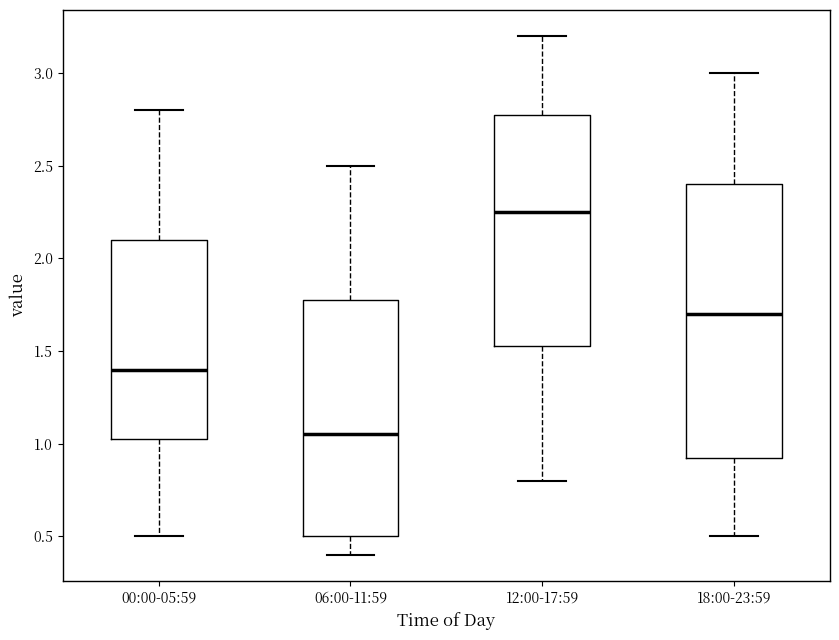

Reading left to right, read every box against the y-axis: the position of its median line, the range the box covers, and the ends of its whiskers. The values are not printed on the chart, so give them approximately, as read against the axis.

00:00-05:59: median 1.40, box 1.05 to 2.10, whiskers 0.50 to 2.80
06:00-11:59: median 1.05, box 0.50 to 1.80, whiskers 0.40 to 2.50
12:00-17:59: median 2.25, box 1.55 to 2.80, whiskers 0.80 to 3.20
18:00-23:59: median 1.70, box 0.95 to 2.40, whiskers 0.50 to 3.00